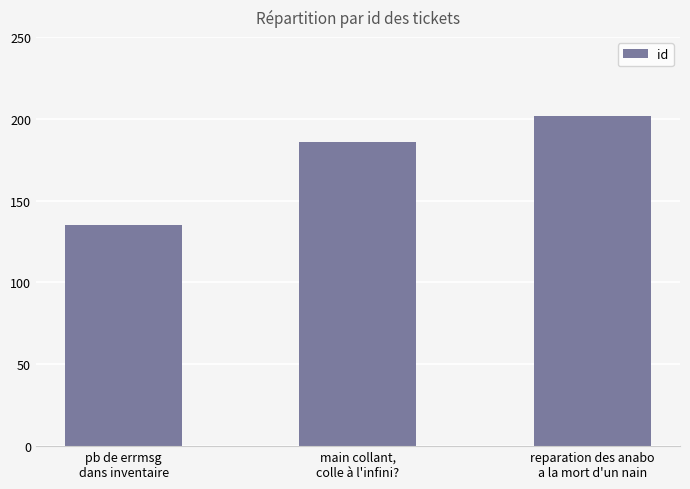

What is the sum of all values?

523